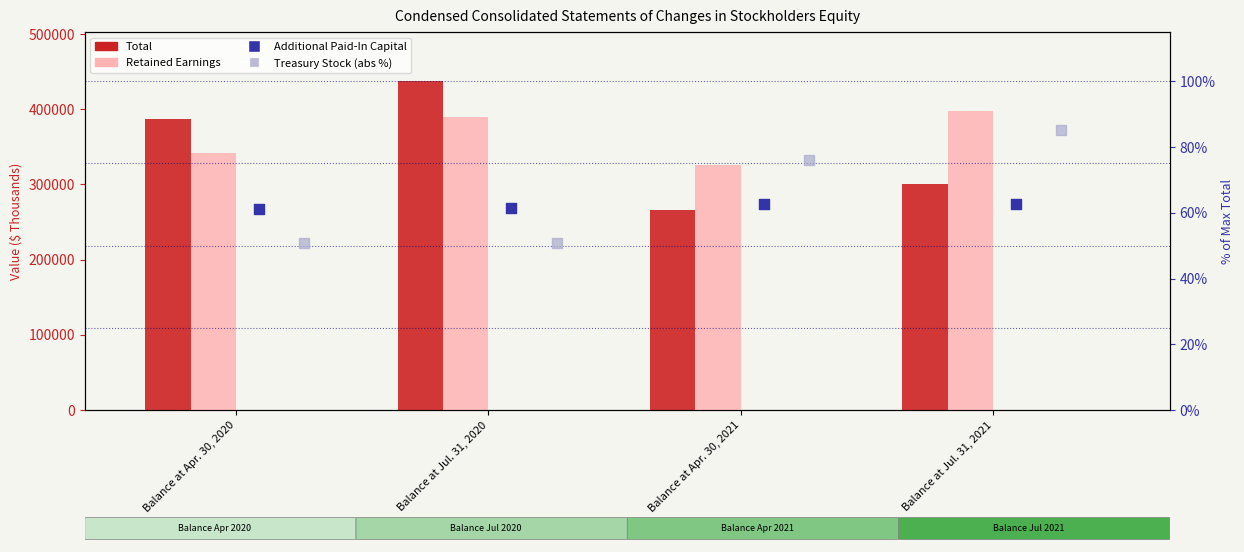

Which series contains the lowest Y value?

Treasury Stock (abs, % scale)